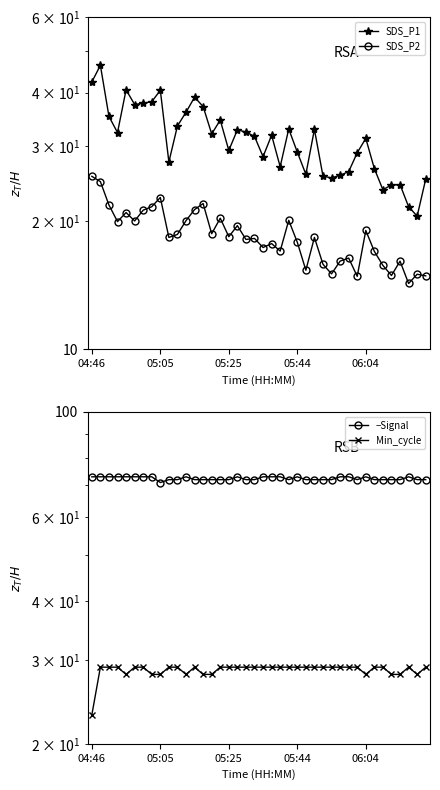

True or false: SDS_P1 has more than 0 interior local peaks.

True